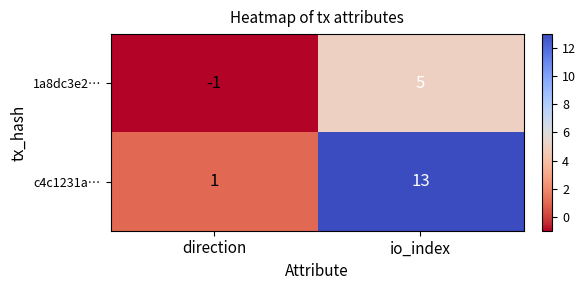

Reading left to right, transcribe all the data shown in this chart.

1a8dc3e2…: -1	5
c4c1231a…: 1	13